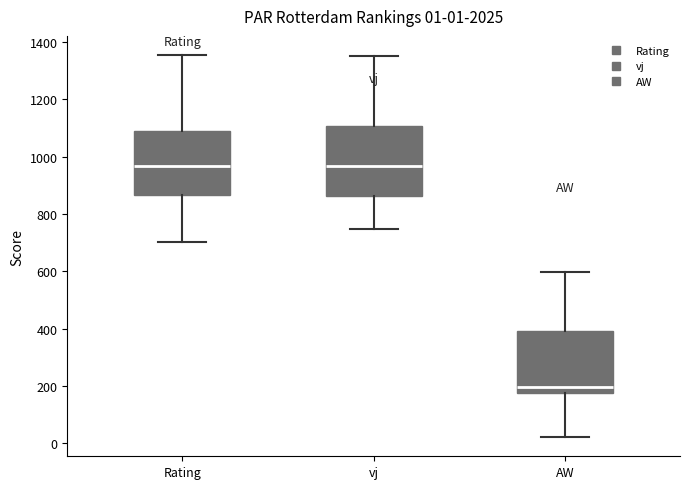

Which box has the lowest median line?

AW